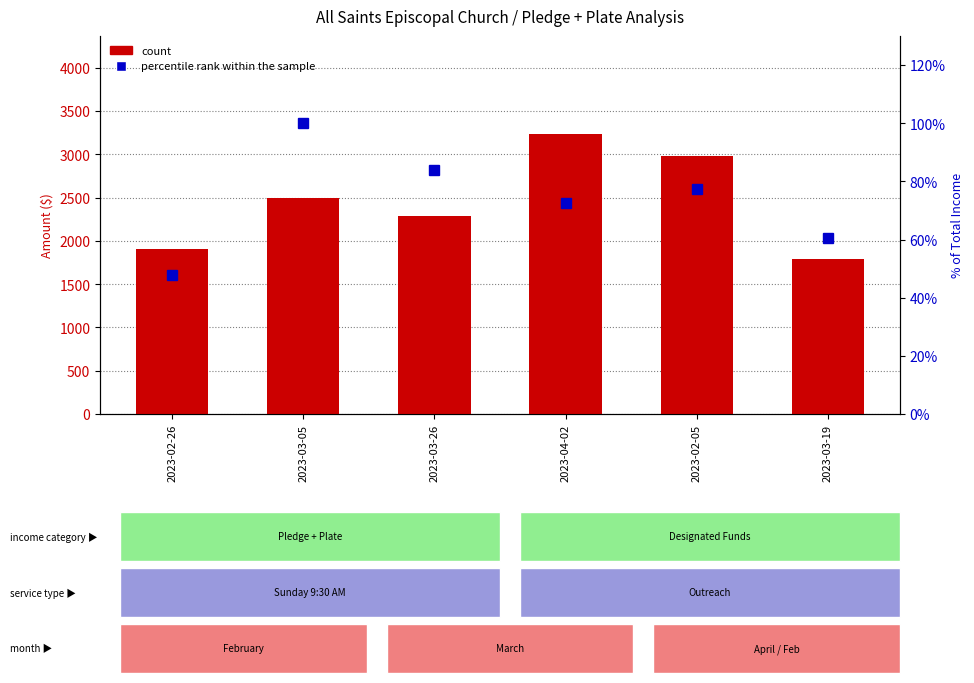

The percentile rank within the sample series shows 23.3 at 2023-02-05. True or false?

False